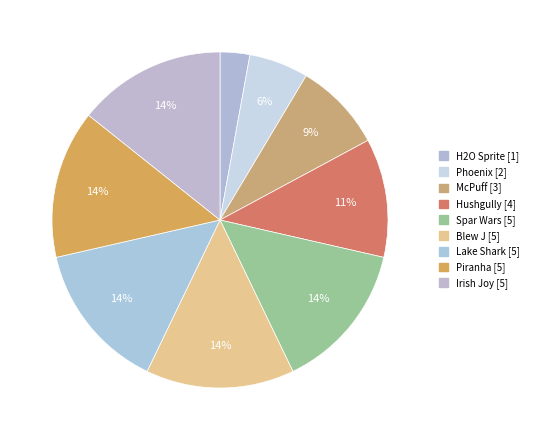

What portion of the pie excludes Blew J?

85.7%